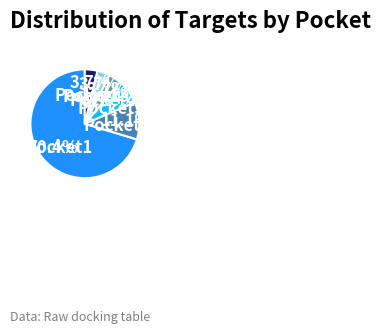

Is the sum of Pocket5 and Pocket4 greater than half?

No